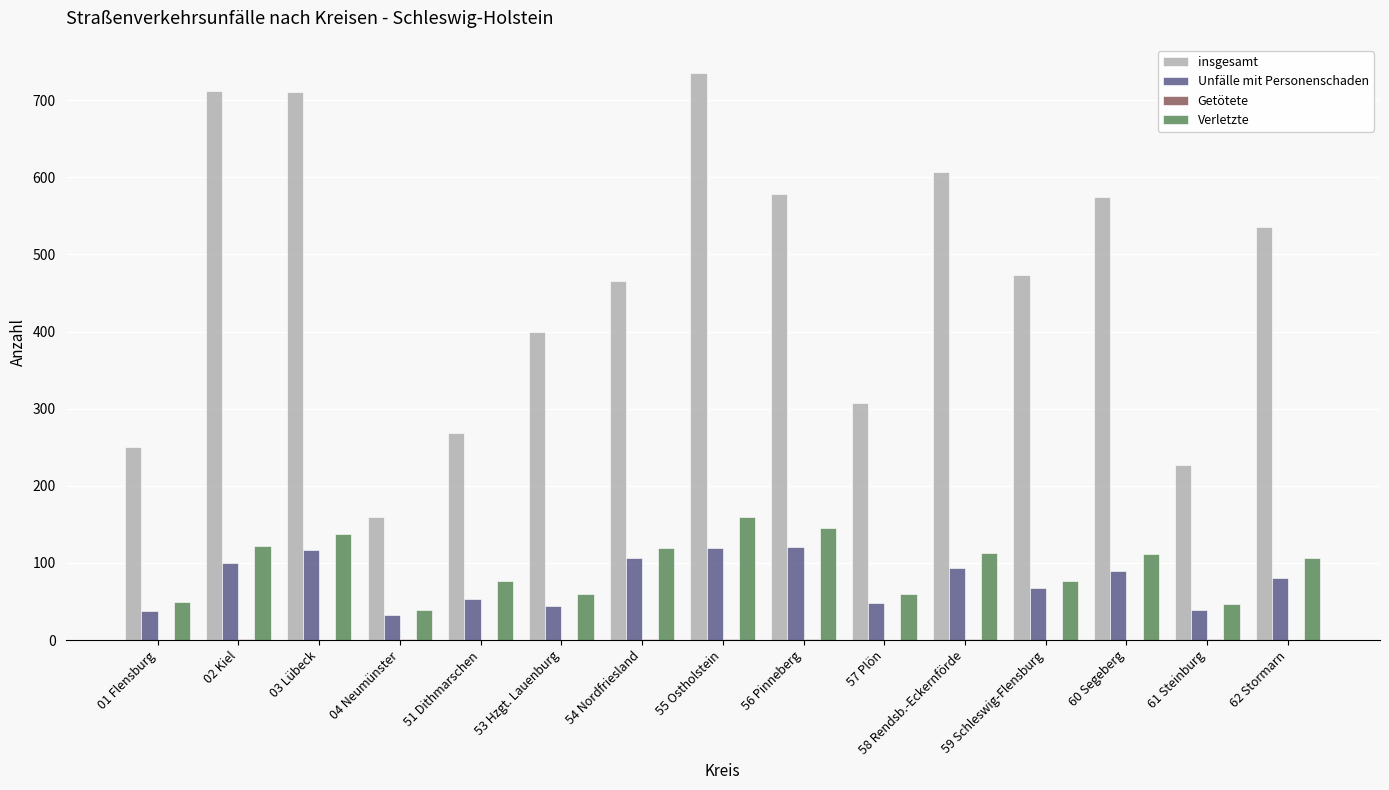

What is the sum of all Unfälle mit Personenschaden values?

1150